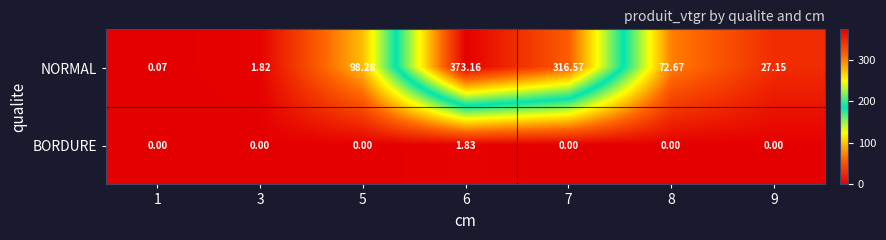

Rank the series by their maximum value, from highest to lowest.

NORMAL, BORDURE